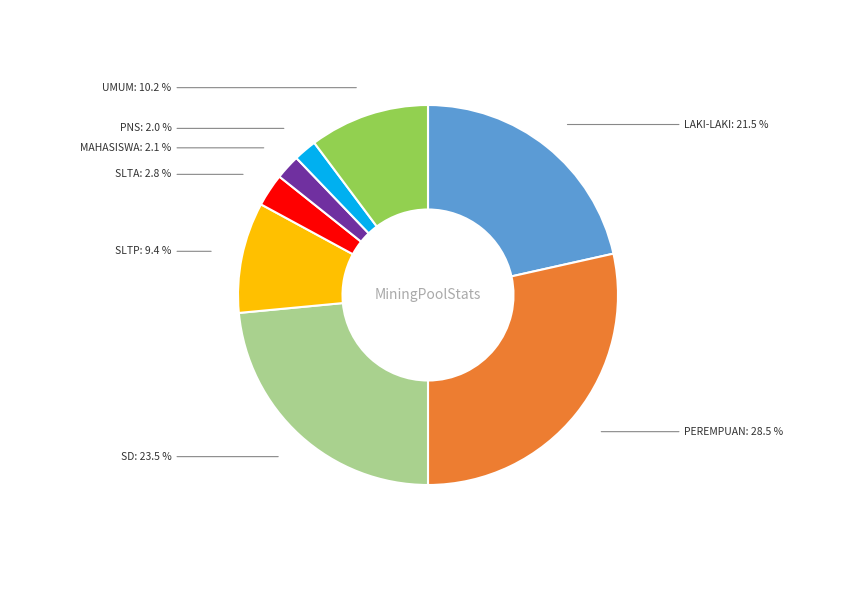

Is MAHASISWA the majority of the pie?

No